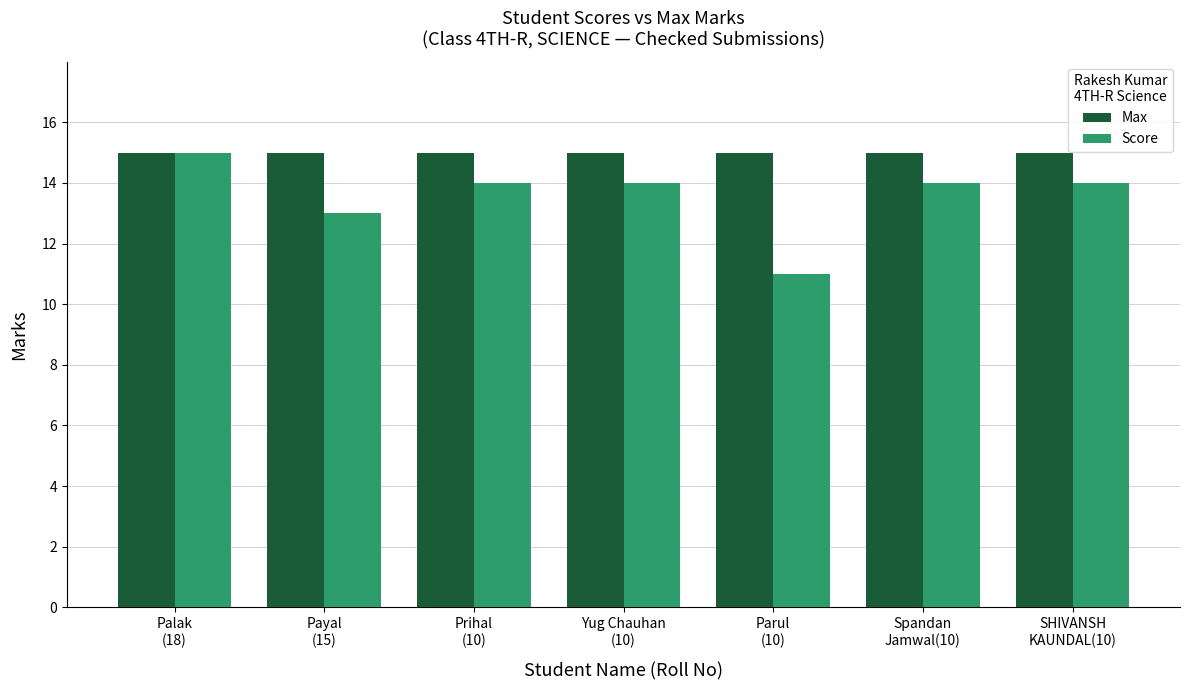

What is the sum of the Score values at Spandan
Jamwal(10) and SHIVANSH
KAUNDAL(10)?

28